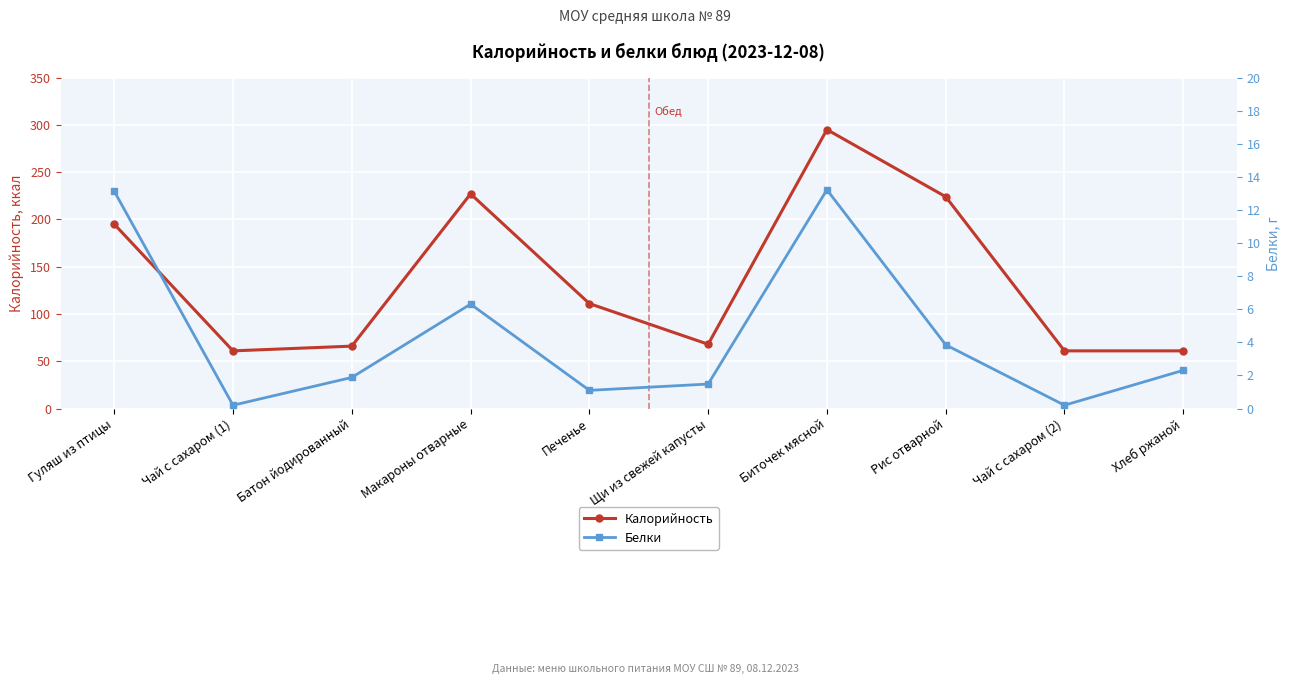

Reading right to left, what are all the values shown in this chart?

Калорийность: Хлеб ржаной=61.0	Чай с сахаром (2)=61.0	Рис отварной=224.0	Биточек мясной=295.0	Щи из свежей капусты=68.0	Печенье=111.0	Макароны отварные=227.0	Батон йодированный=66.0	Чай с сахаром (1)=61.0	Гуляш из птицы=195.0
Белки: Хлеб ржаной=2.3	Чай с сахаром (2)=0.2	Рис отварной=3.9	Биточек мясной=13.2	Щи из свежей капусты=1.5	Печенье=1.1	Макароны отварные=6.3	Батон йодированный=1.9	Чай с сахаром (1)=0.2	Гуляш из птицы=13.1